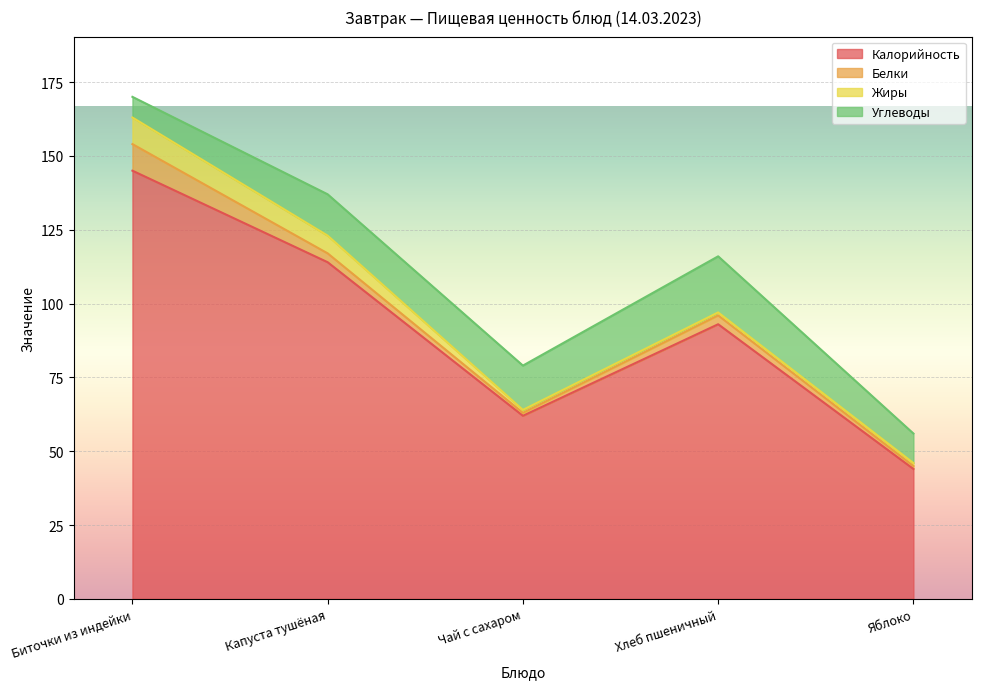

At how many categories does at least one series exceed 1?

5